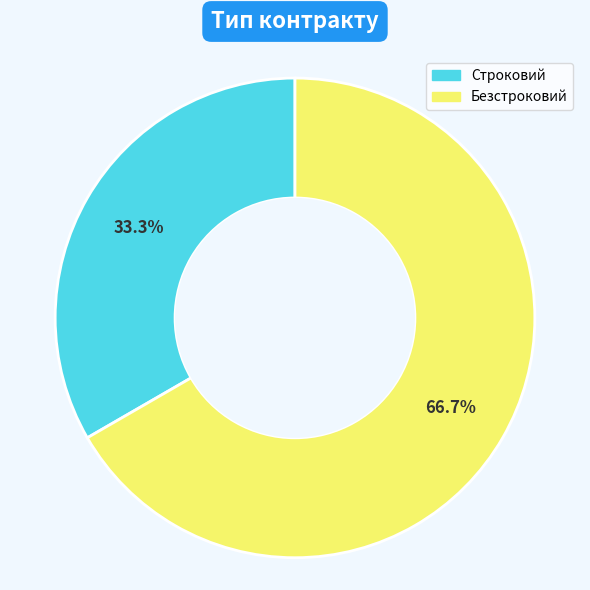

Which has a higher value, Безстроковий or Строковий?

Безстроковий